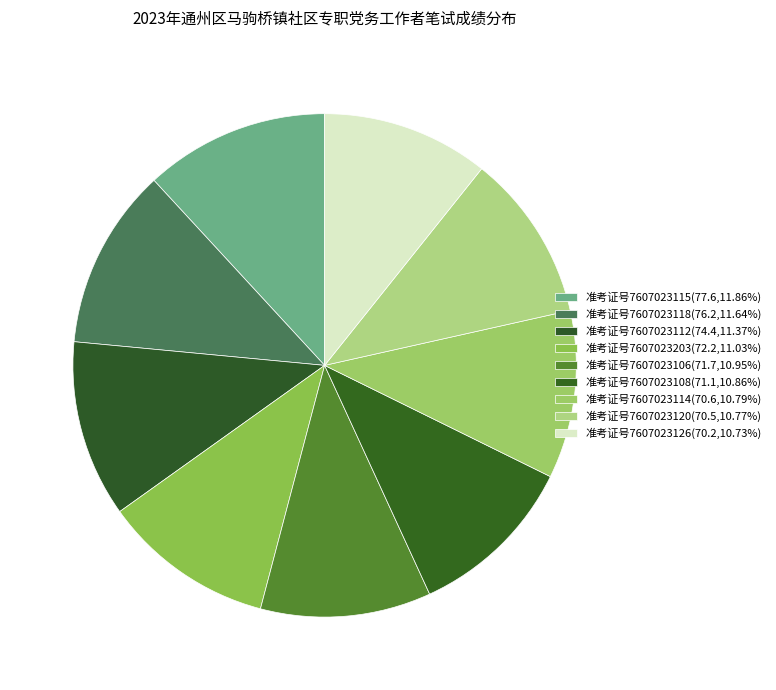

How many segments does this pie chart have?

9